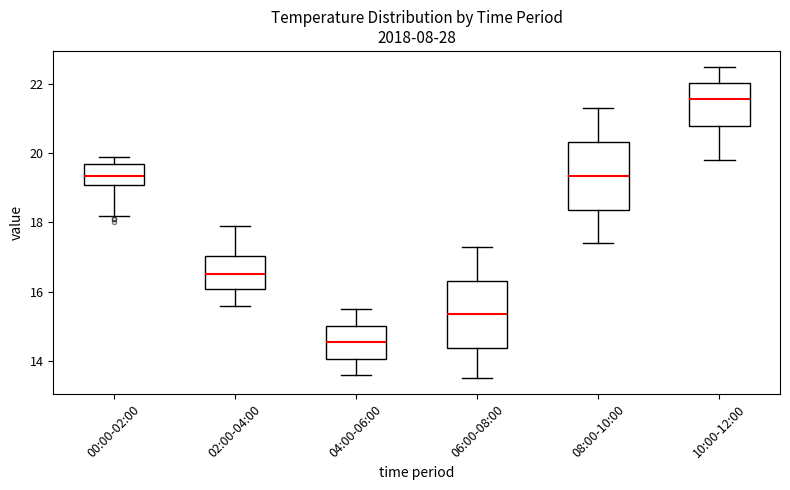

Which box's median line is the highest?

10:00-12:00